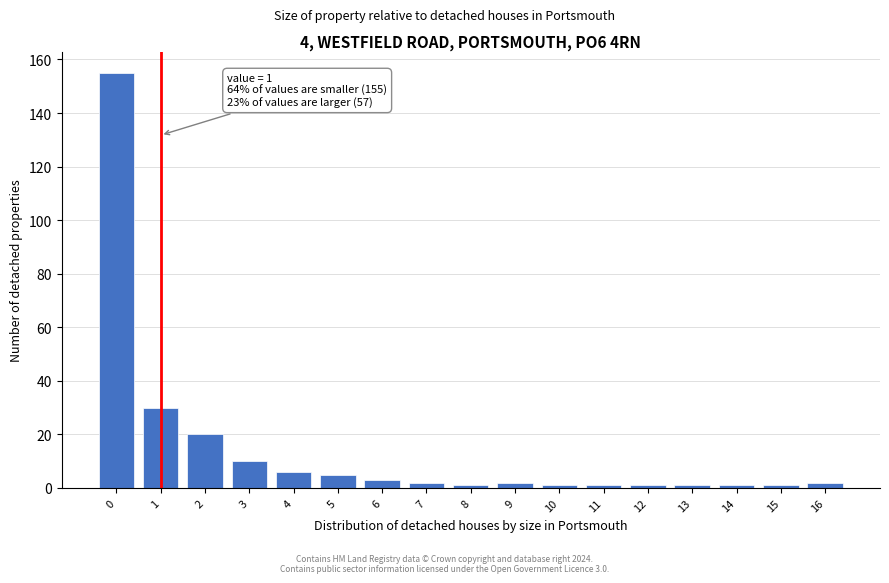

Reading left to right, transcribe all the data shown in this chart.

155	30	20	10	6	5	3	2	1	2	1	1	1	1	1	1	2